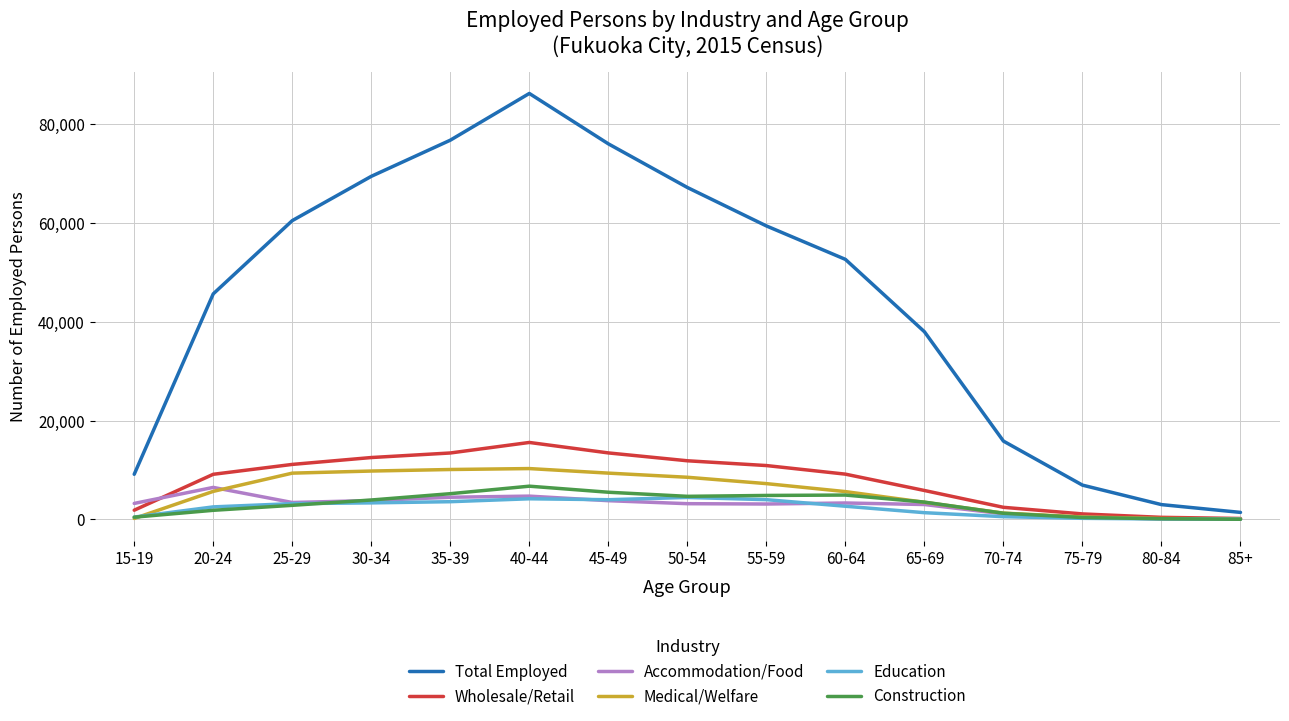

What is the difference between the highest and lowest values at 85+?

1389